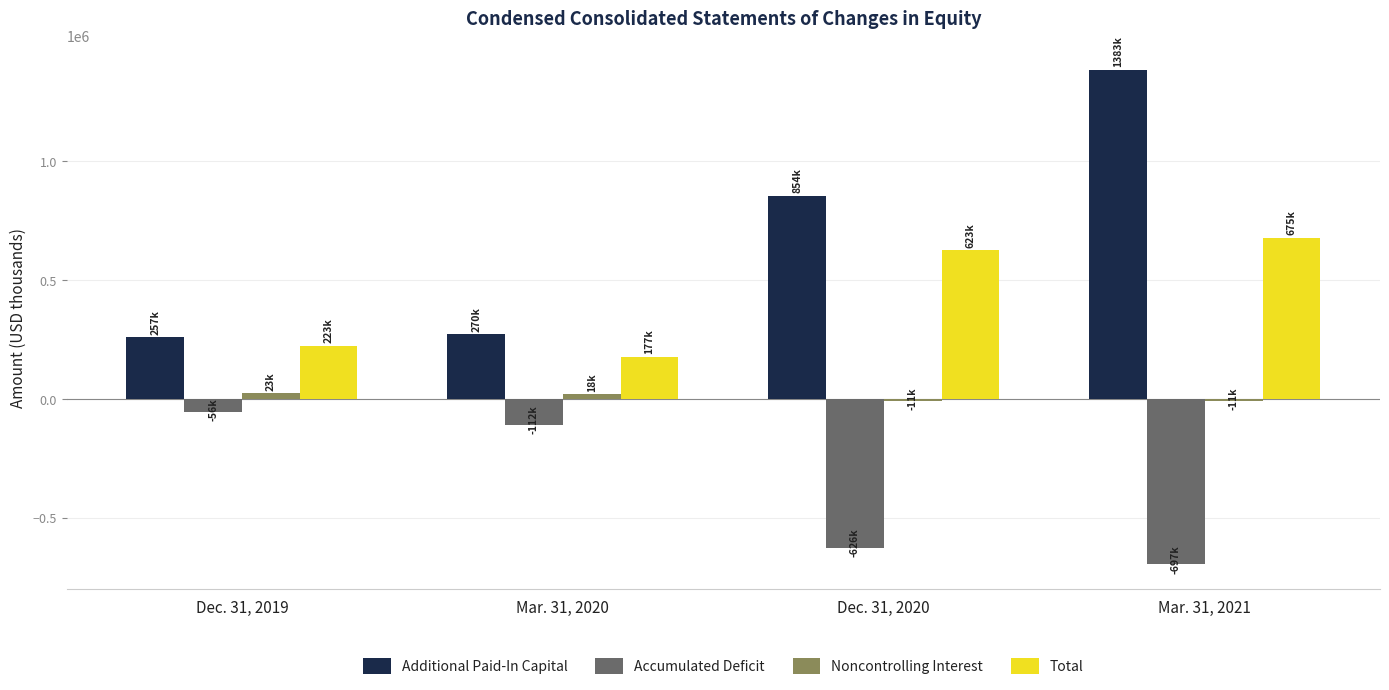

Rank the categories by Accumulated Deficit value from lowest to highest.

Mar. 31, 2021, Dec. 31, 2020, Mar. 31, 2020, Dec. 31, 2019